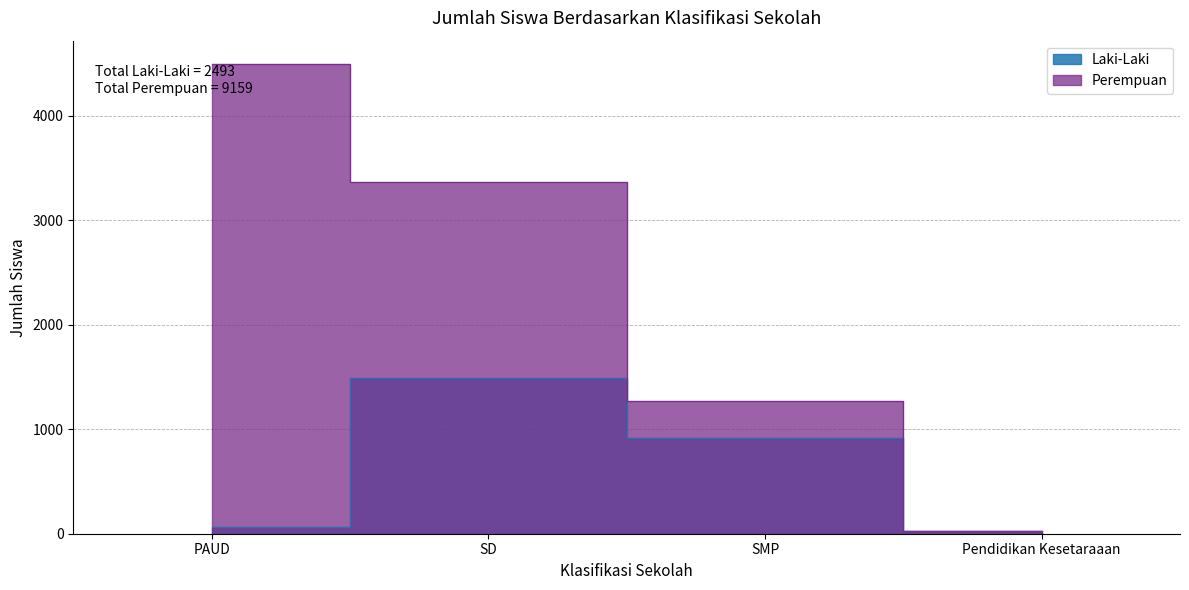

What is the difference between the maximum and second lowest values in the Laki-Laki series?

1426